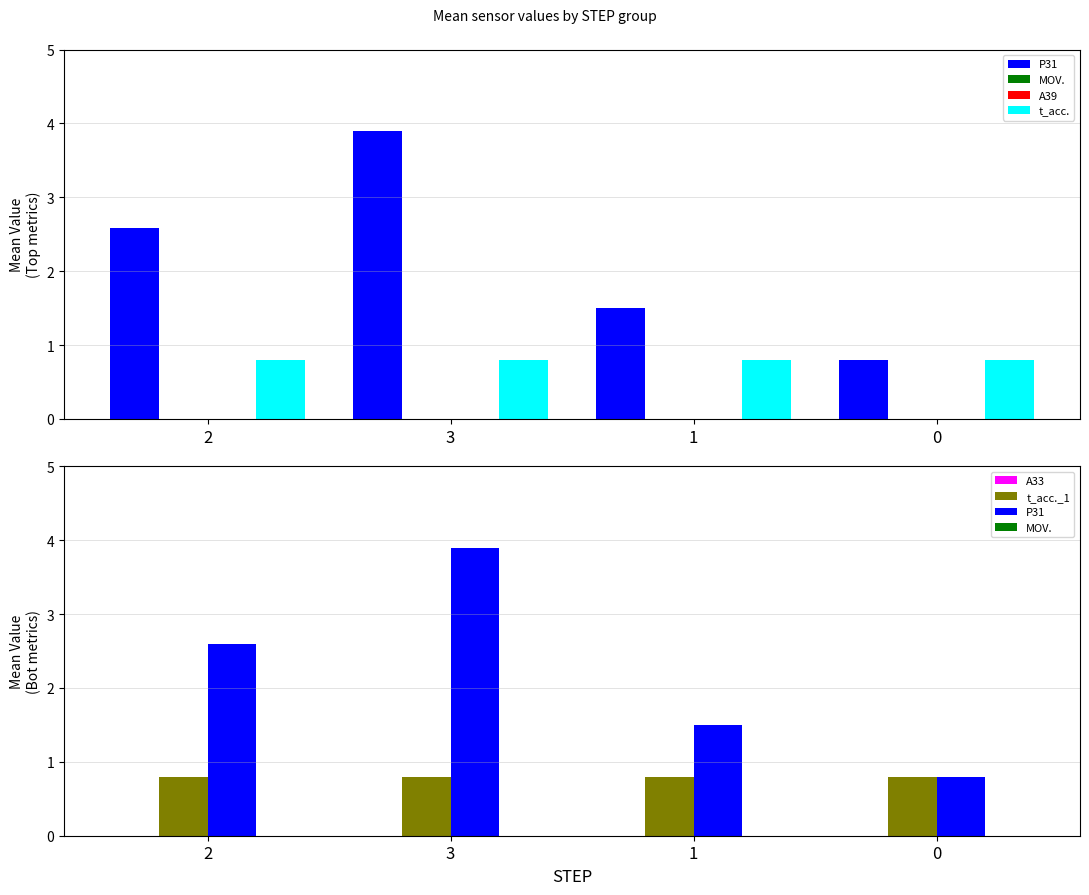

How many groups of bars are there?

4